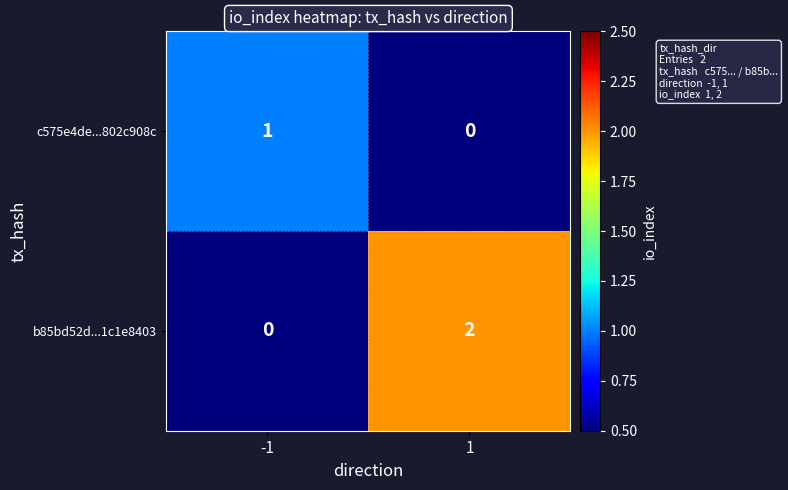

Rank the series by their maximum value, from lowest to highest.

c575e4de...802c908c, b85bd52d...1c1e8403